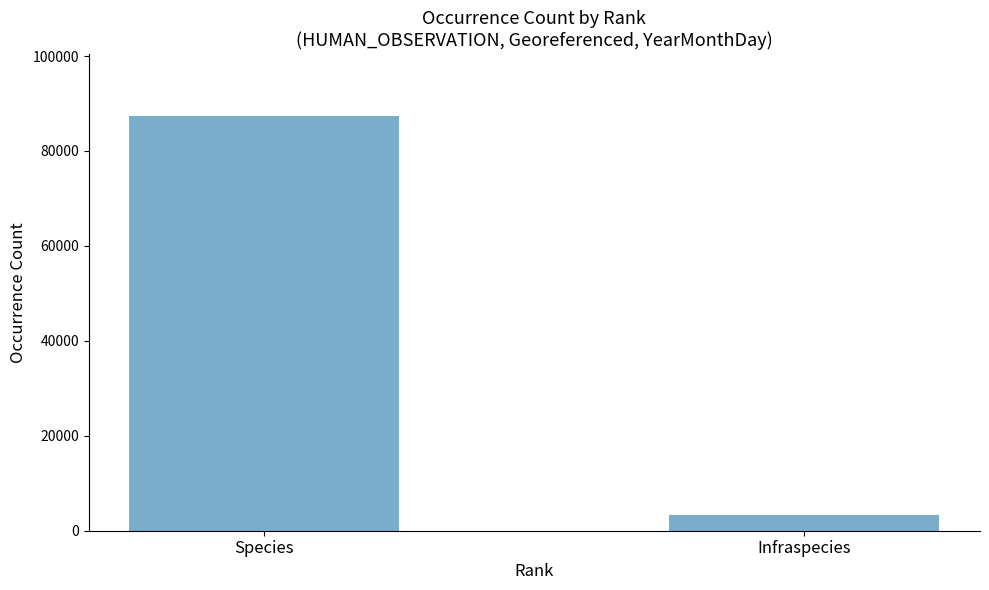

What is the difference between the values at Species and Infraspecies?

84112